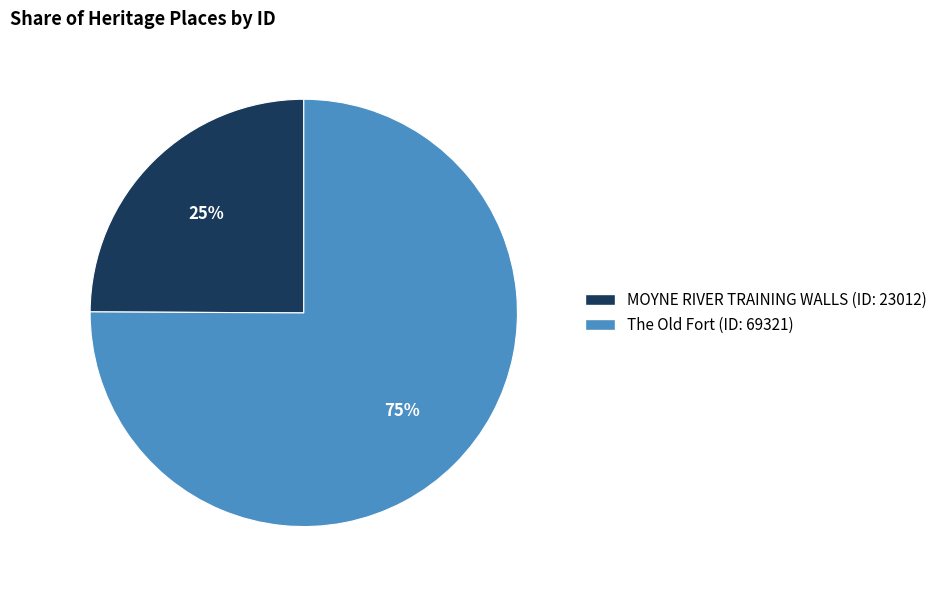

Which category accounts for the majority?

The Old Fort